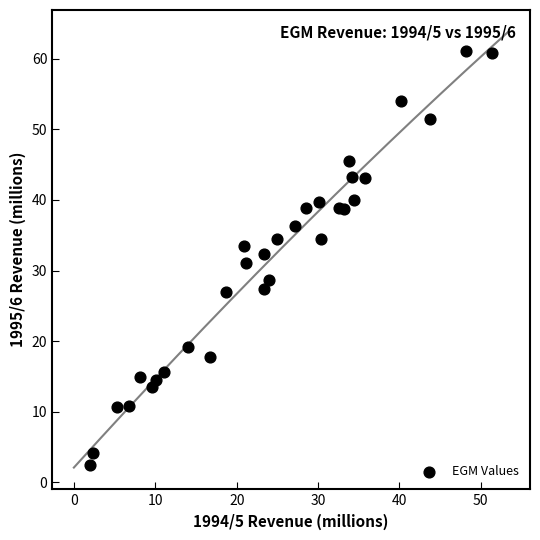

What is the range of Y values (max minus min)?

58.6